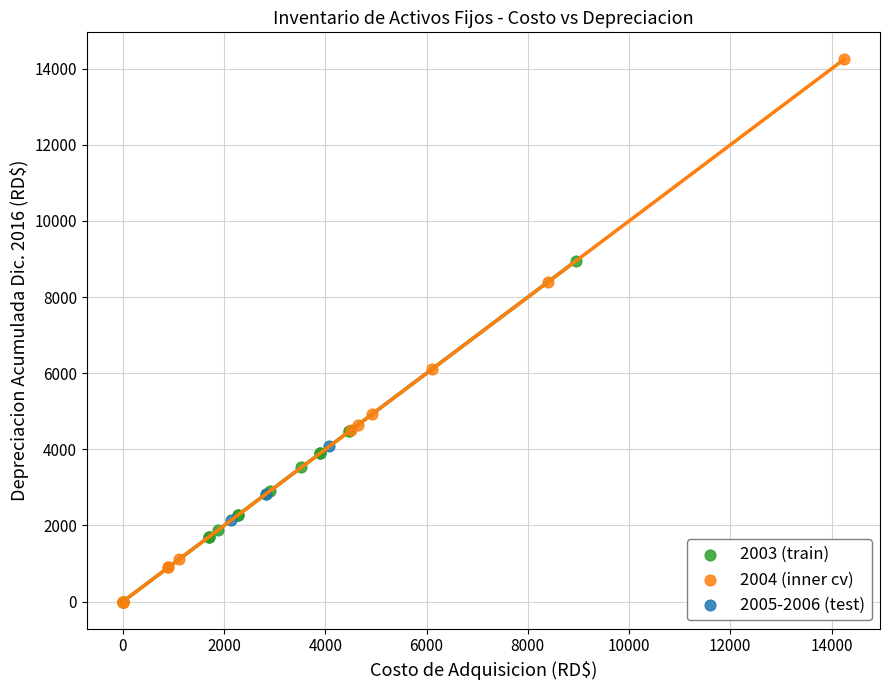

Which series reaches the maximum Y coordinate?

2004 (inner cv)